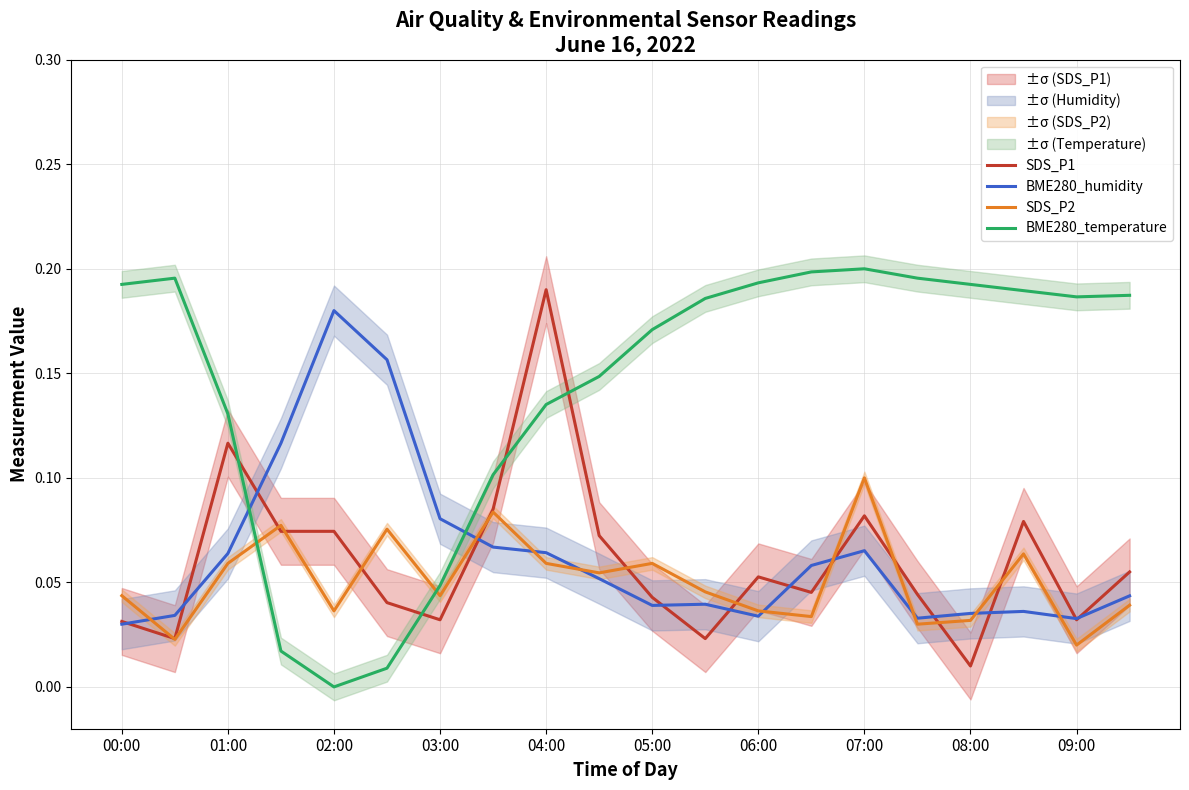

At which label does SDS_P2 reach its peak?

07:00